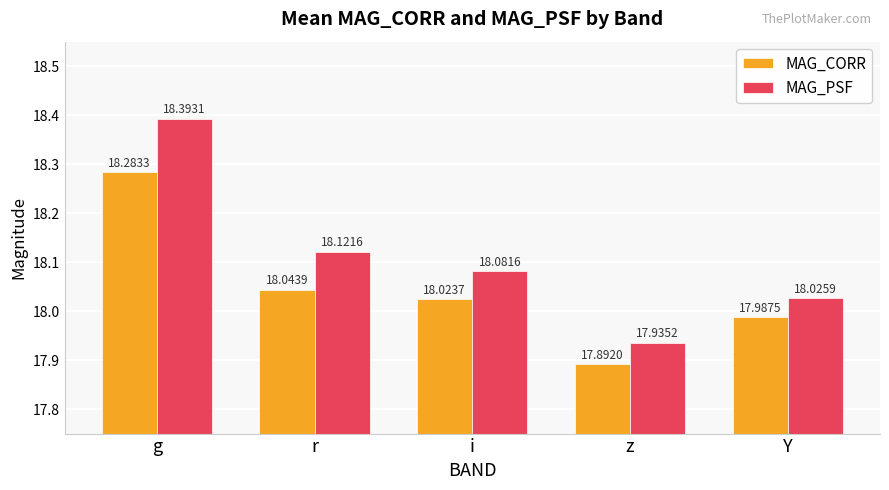

The value of MAG_CORR at Y is 24.6. True or false?

False